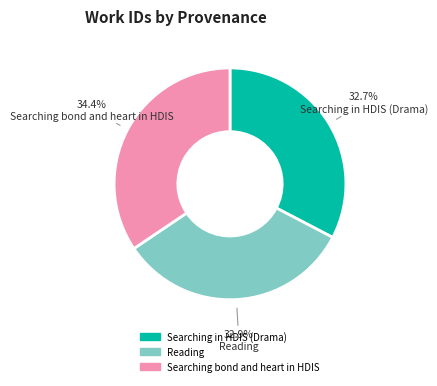

Combined, do Searching in HDIS (Drama) and Searching bond and heart in HDIS account for over 50%?

Yes